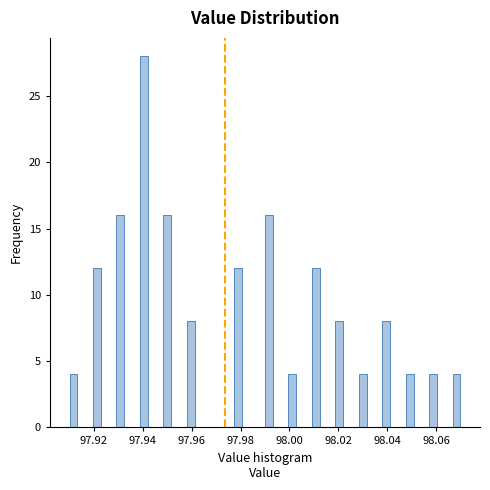

Read against the x-axis, roughly where is the centre of the tallest bar?

97.940